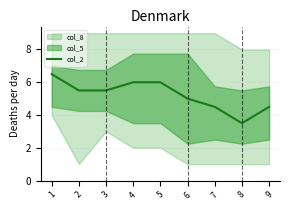

The col_2 series shows 3.7 at 5. True or false?

False